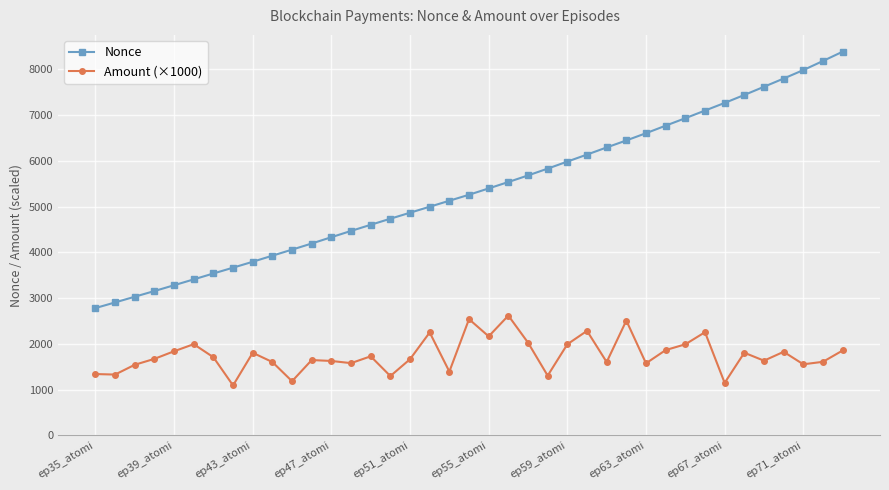

True or false: Amount (×1000) and Nonce intersect in this chart.

False